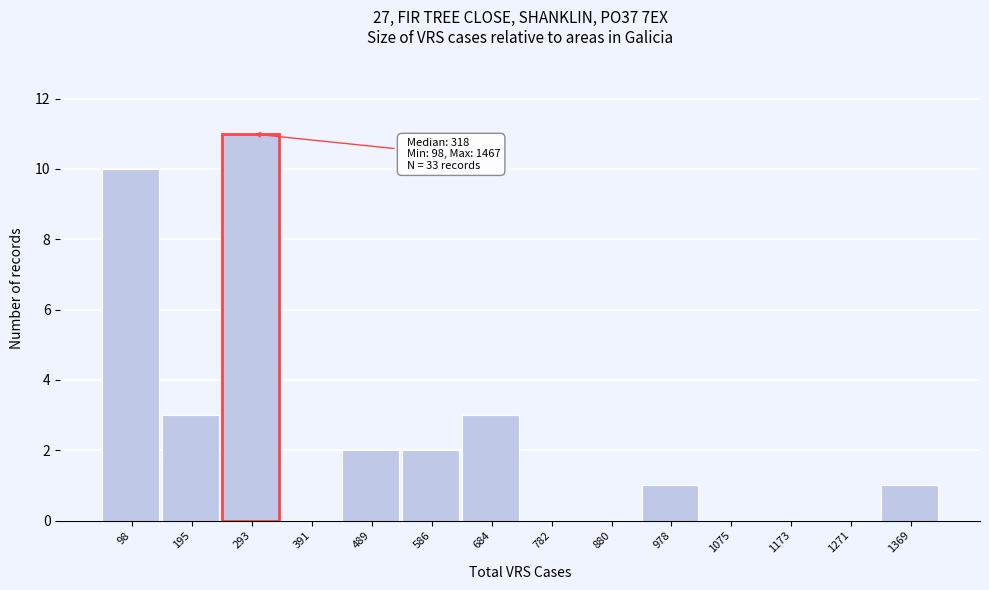

Reading left to right, transcribe all the data shown in this chart.

98=10	195=3	293=11	391=0	489=2	586=2	684=3	782=0	880=0	978=1	1075=0	1173=0	1271=0	1369=1